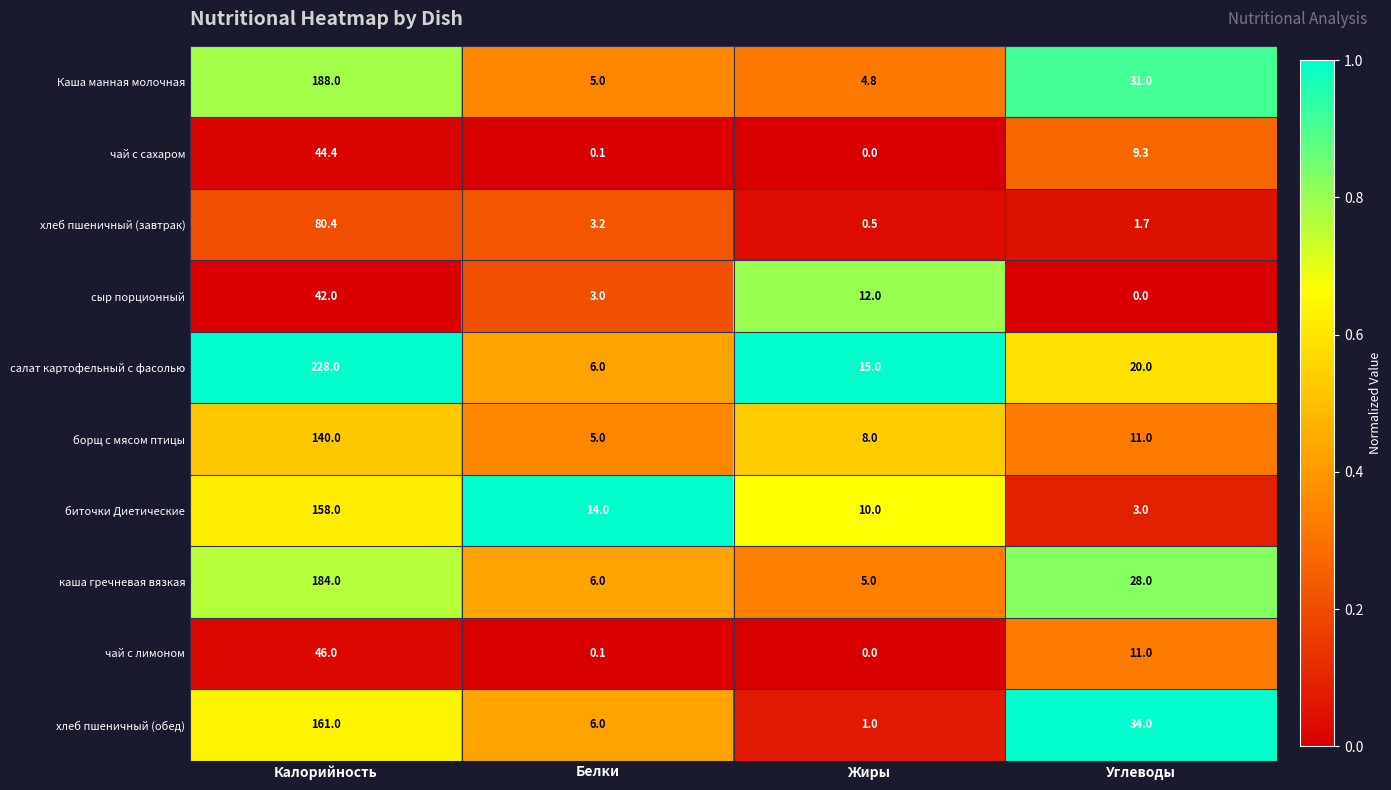

What is the total value across all series at Белки?

48.4